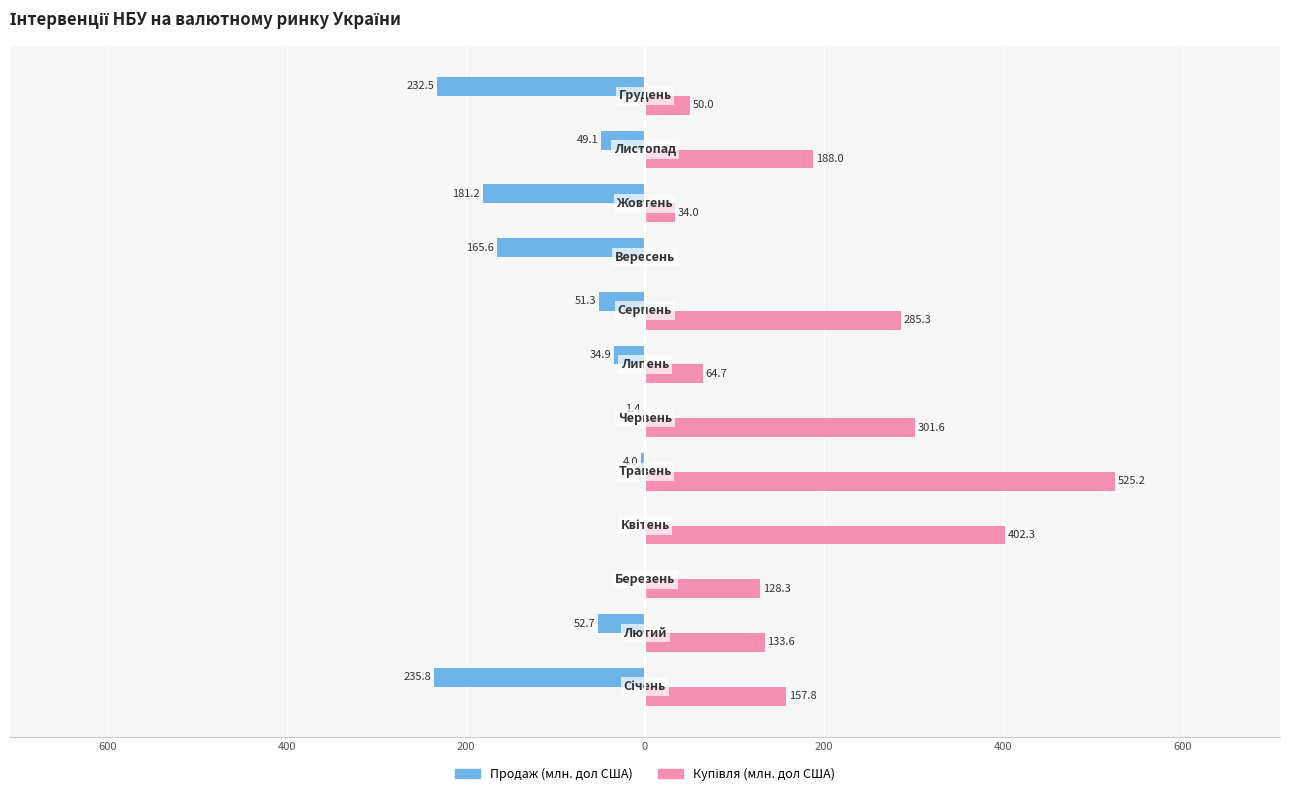

What is the smallest value displayed?

-235.8